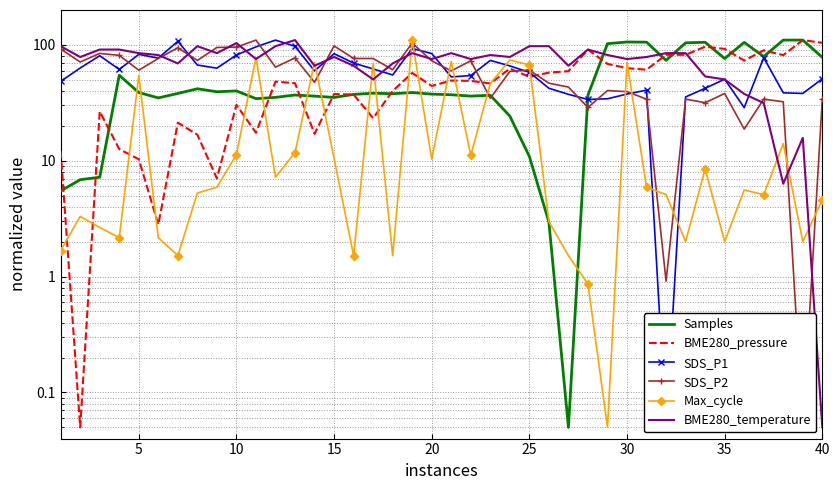

What is the difference between the second highest and second lowest values in the SDS_P1 series?

78.7